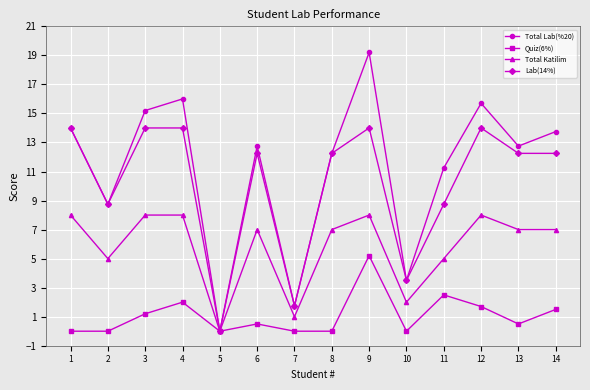

List the series in order of their peak value, lowest first.

Quiz(6%), Total Katilim, Lab(14%), Total Lab(%20)